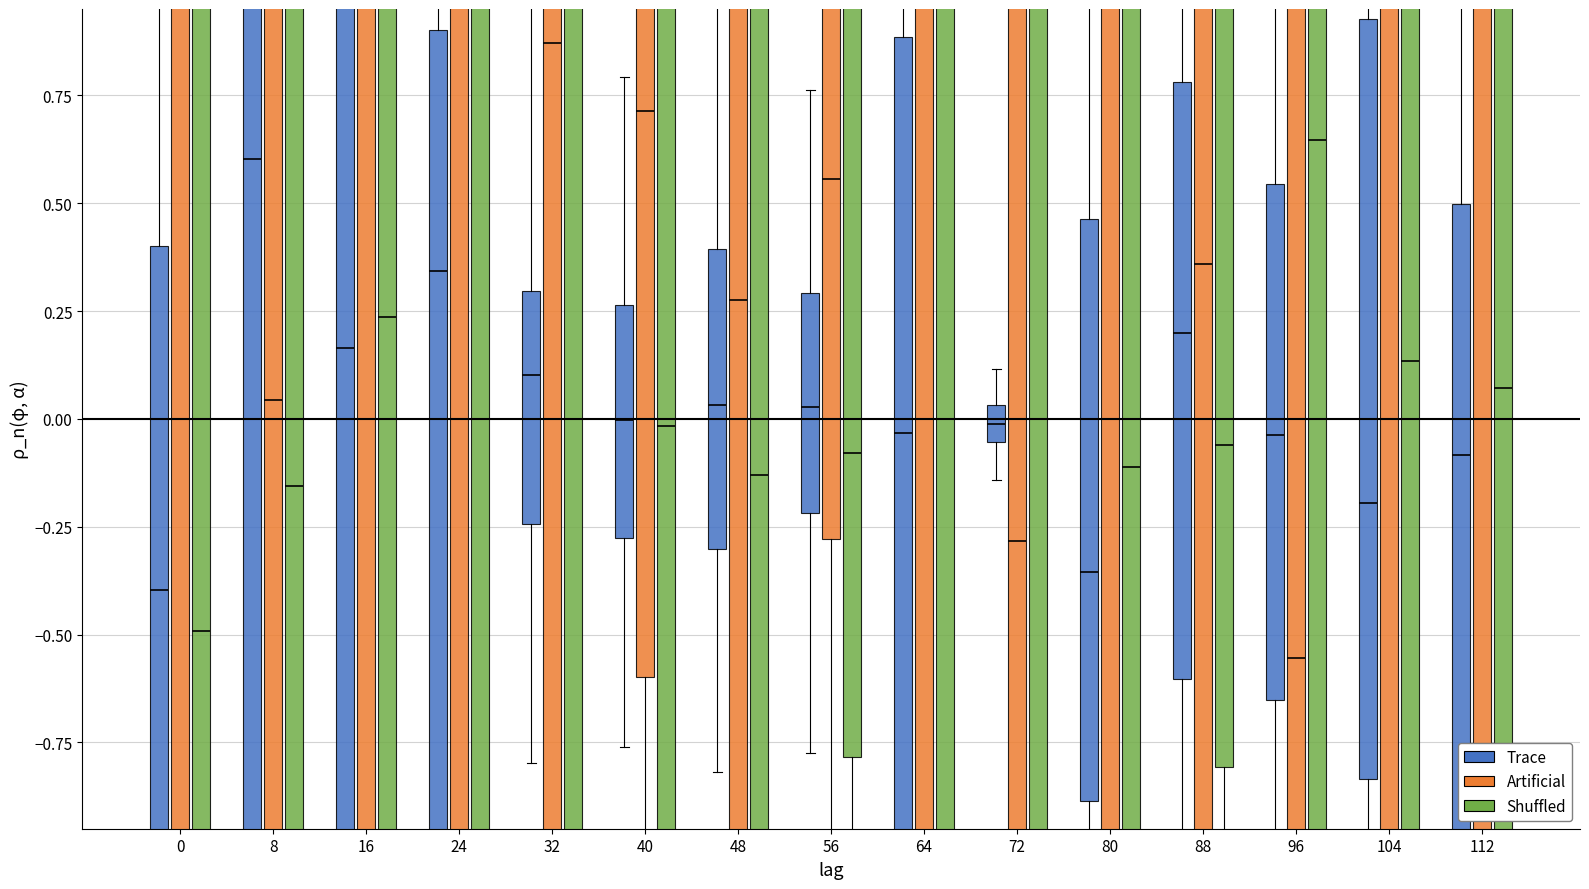

What is the highest value of the Artificial series?

134.1